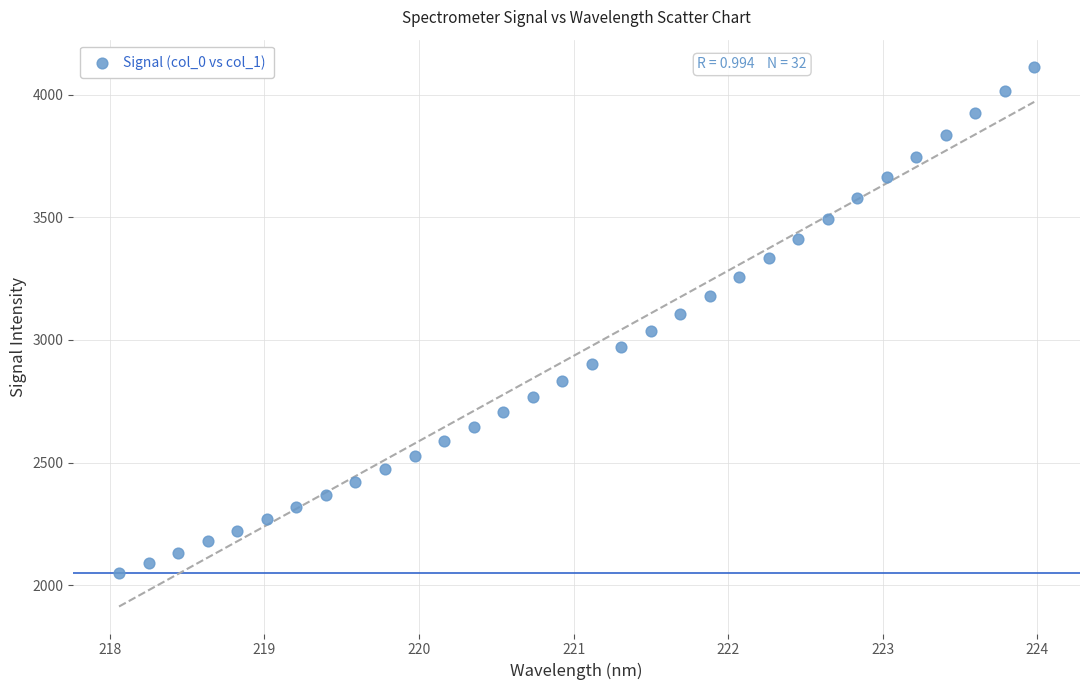

What is the range of X values (max minus min)?

5.9